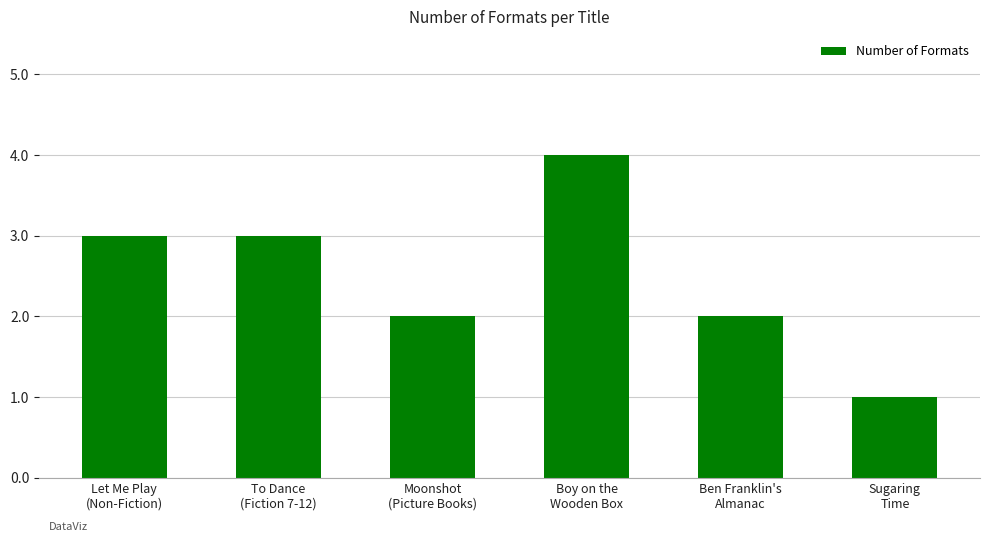

What is the sum of all values?

15